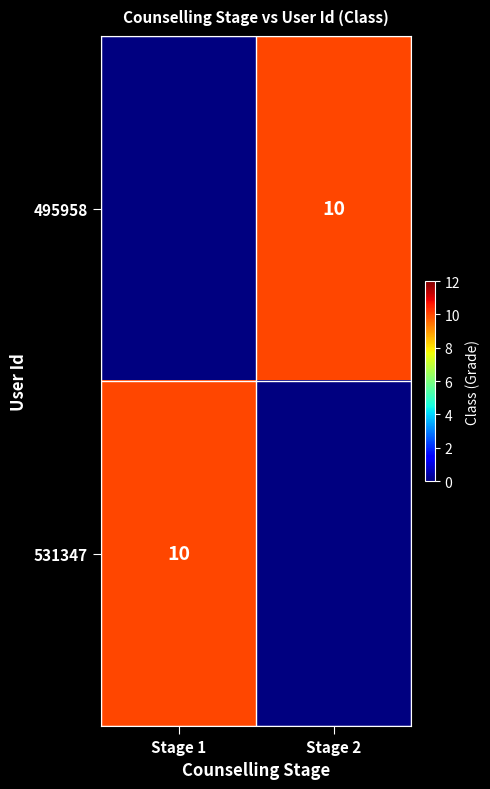

Is the value of 531347 at Stage 2 greater than the value of 495958 at Stage 1?

No